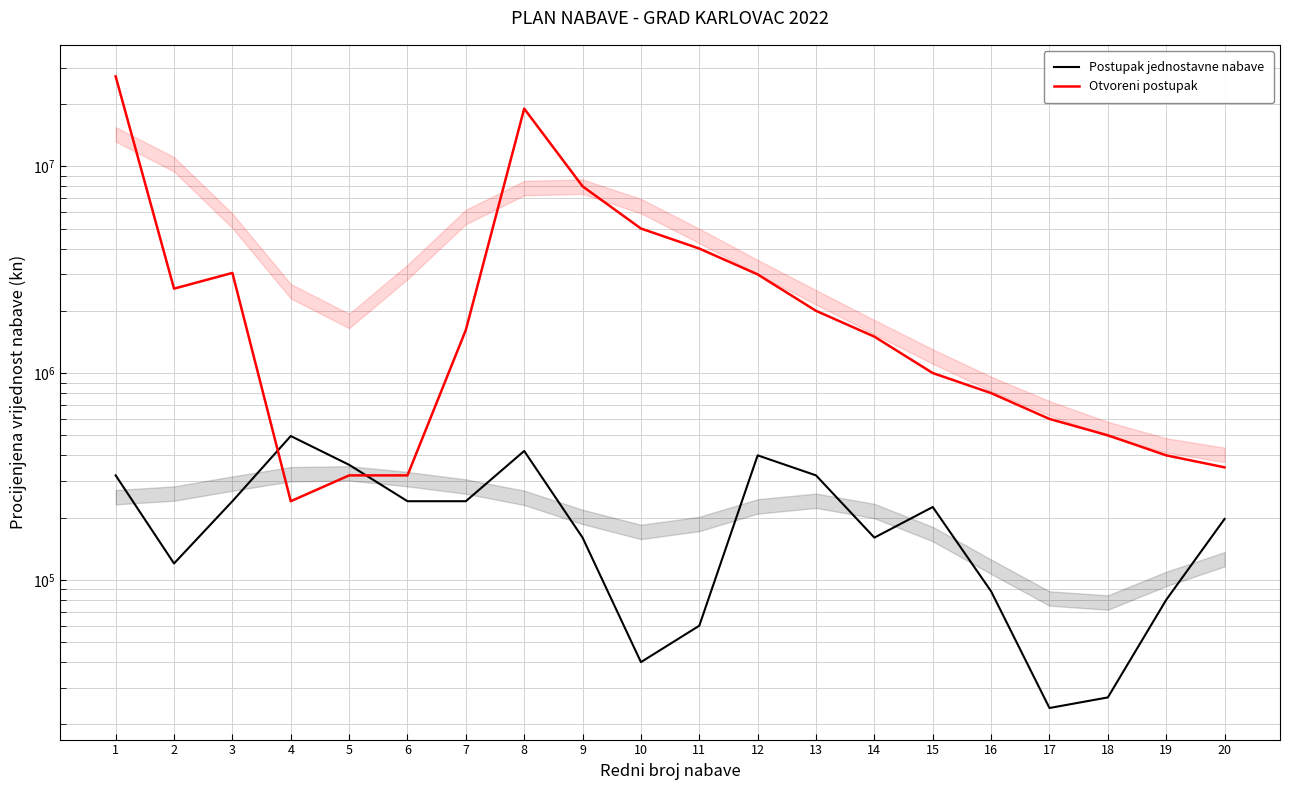

True or false: Otvoreni postupak and Postupak jednostavne nabave intersect in this chart.

True